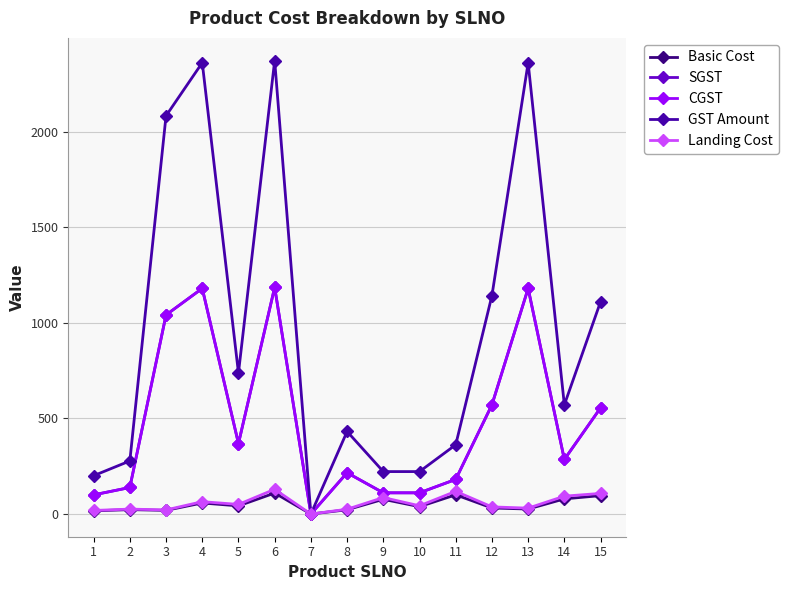

Does the chart have visible grid lines?

Yes